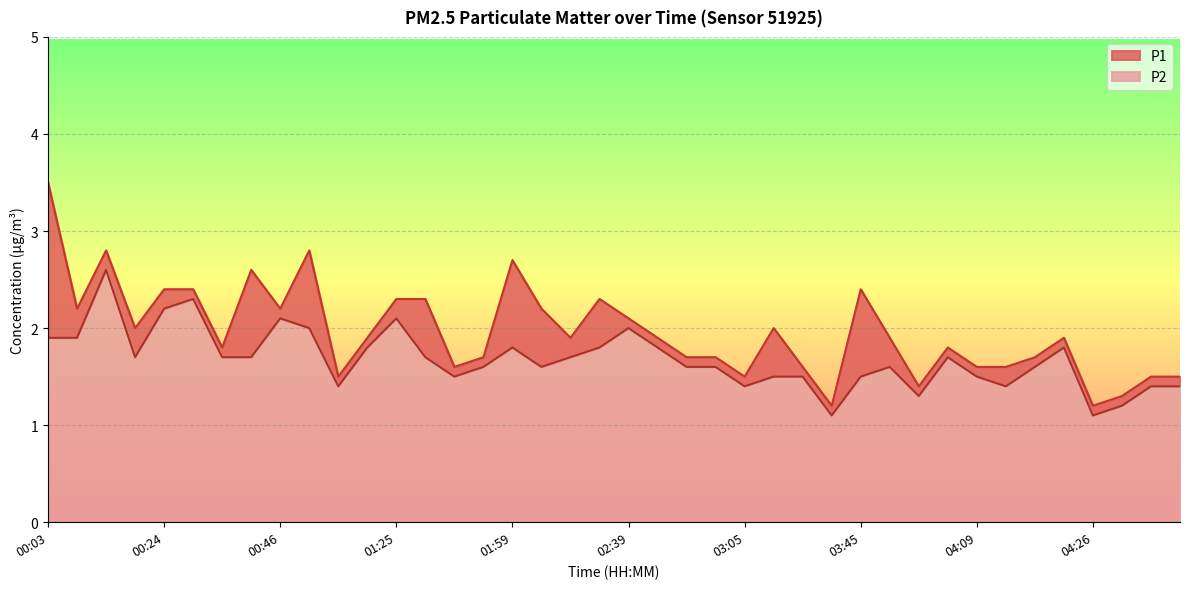

Does the chart have visible grid lines?

Yes